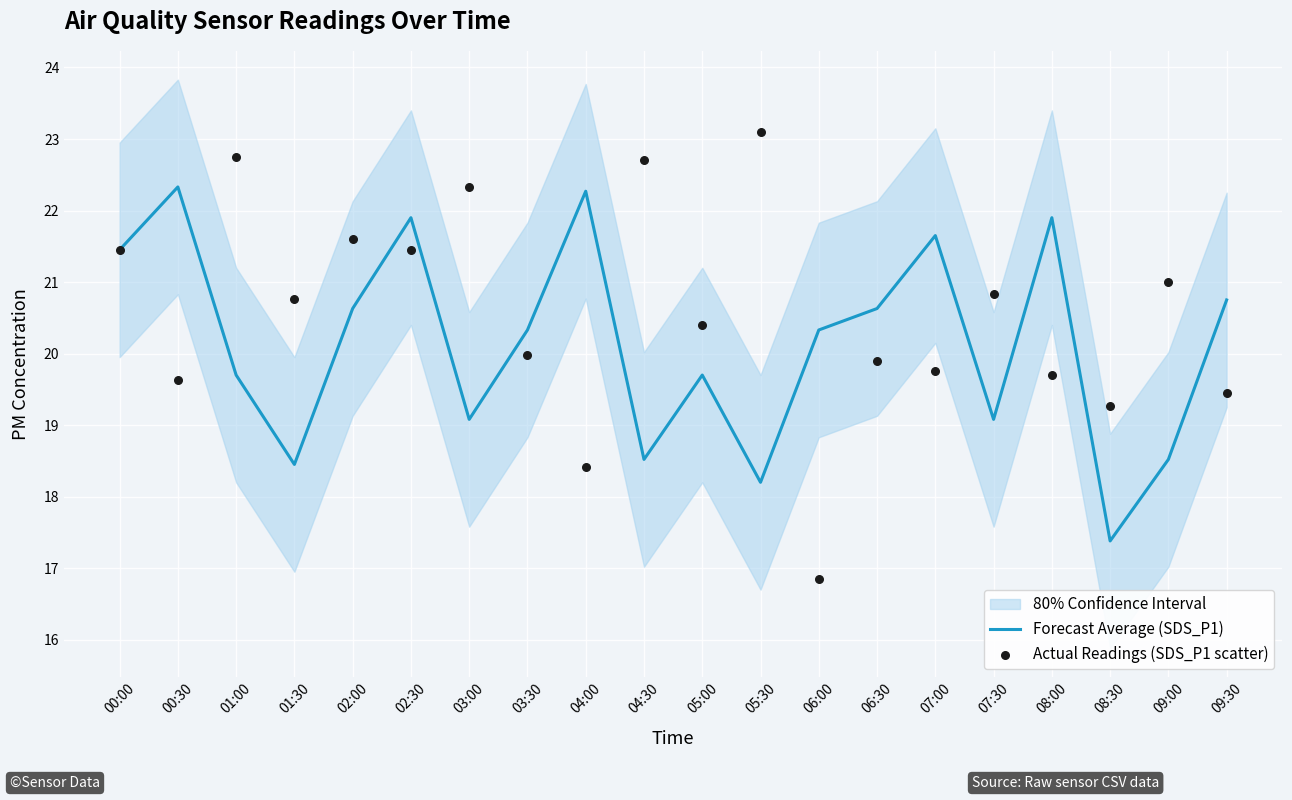

True or false: Forecast Average (SDS_P1) has a value of 18.5 at 04:30.

True